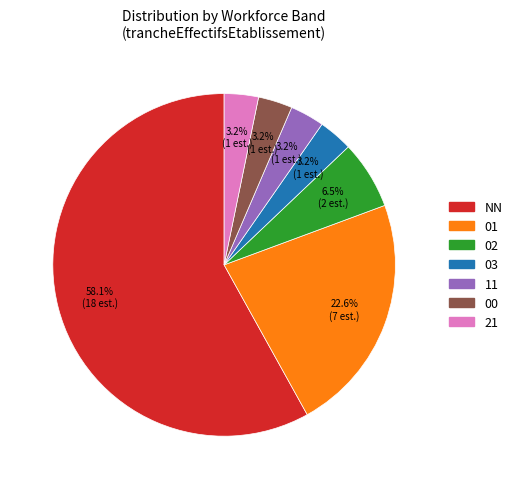

True or false: 00 accounts for 12% of the total.

False